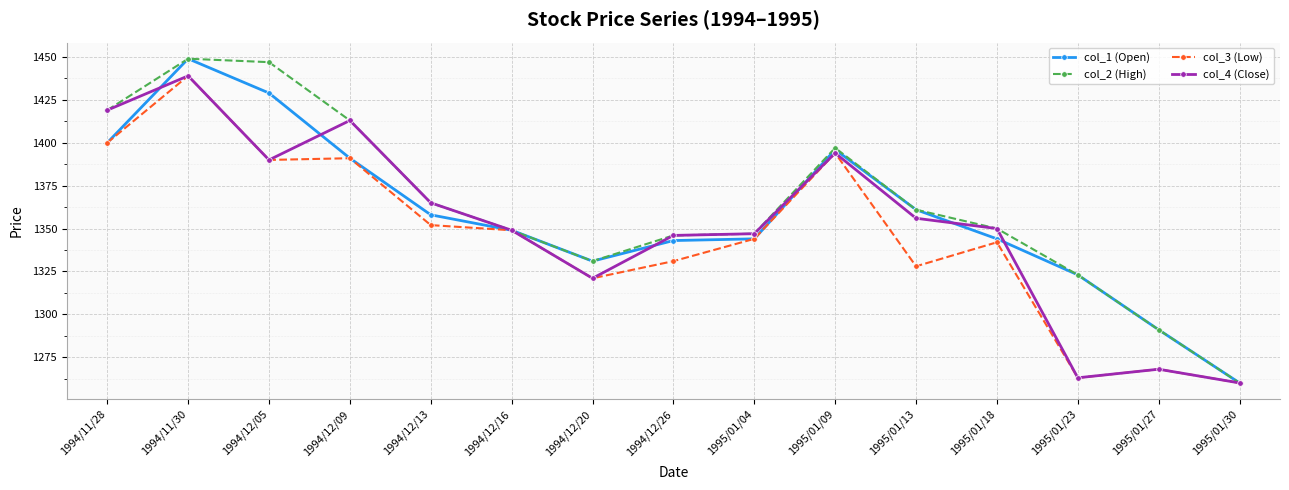

The col_1 (Open) series shows 1449 at 1994/11/30. True or false?

True